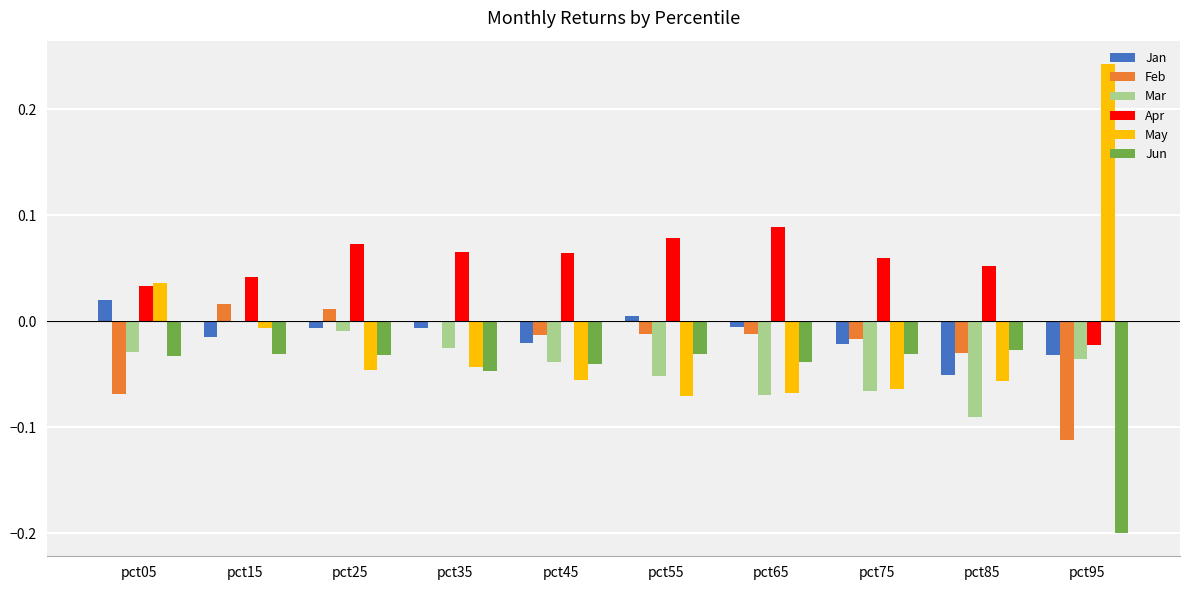

How many values in May are above zero?

2